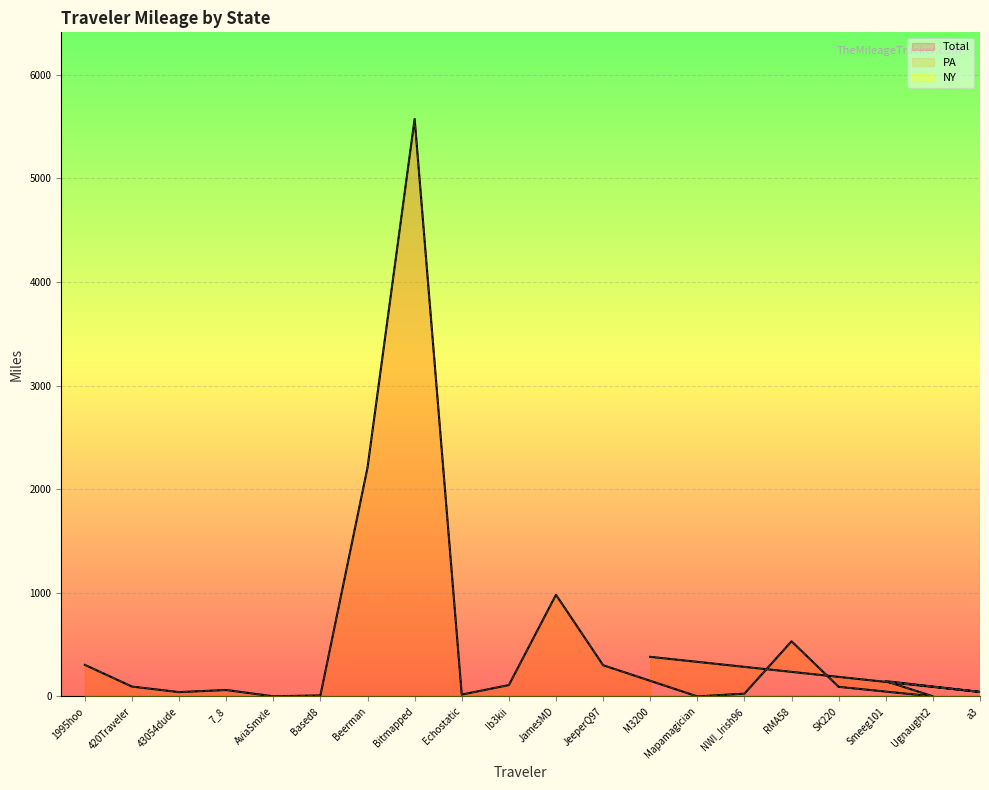

Does the chart display data point markers on the line(s)?

No